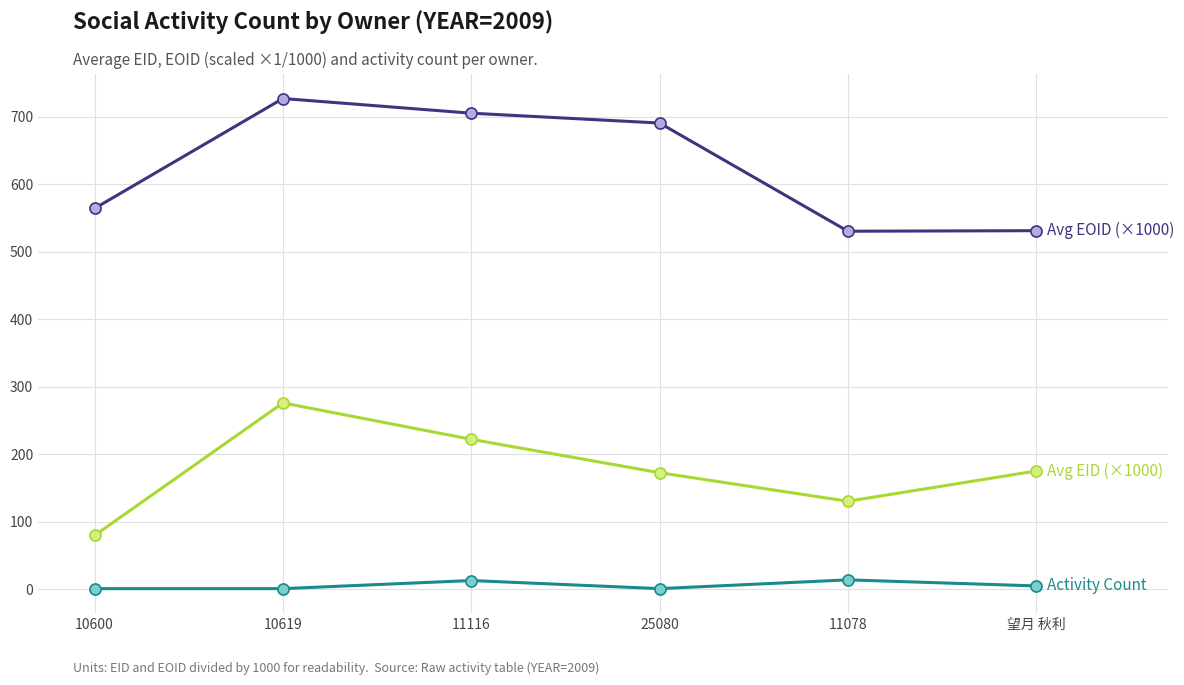

What is the label of the 6th point from the left?

望月 秋利